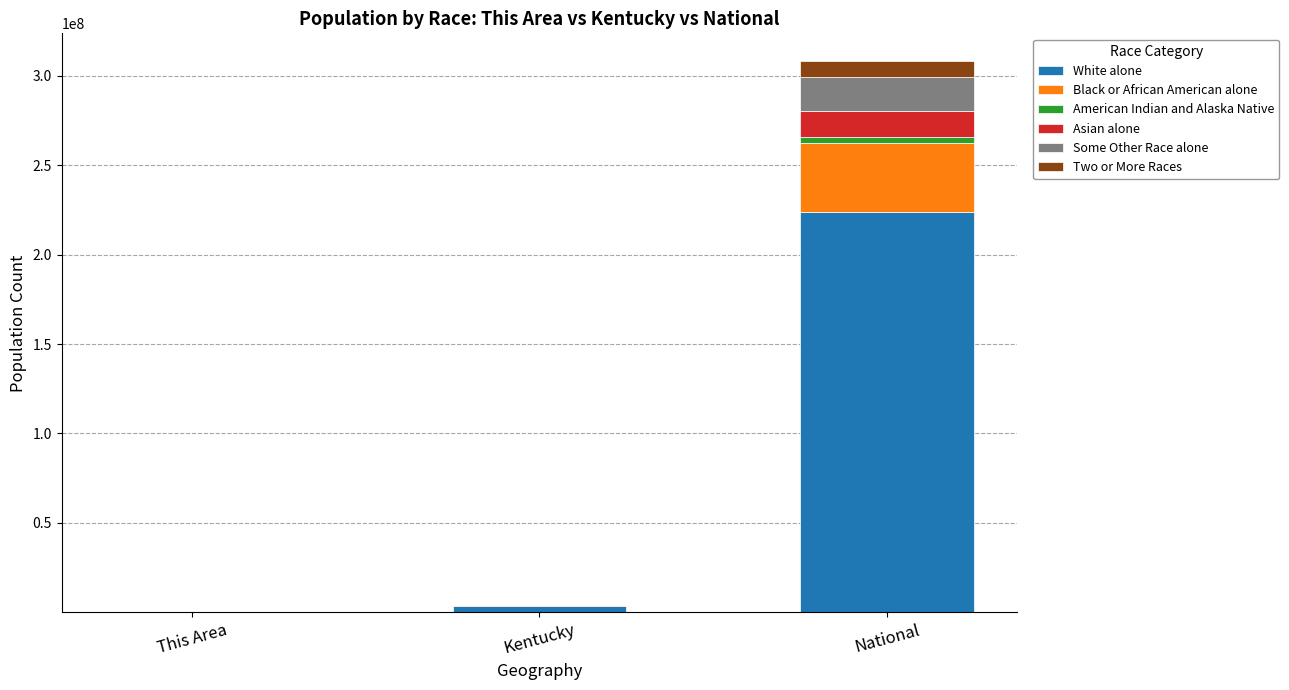

At which label does White alone reach its peak?

National